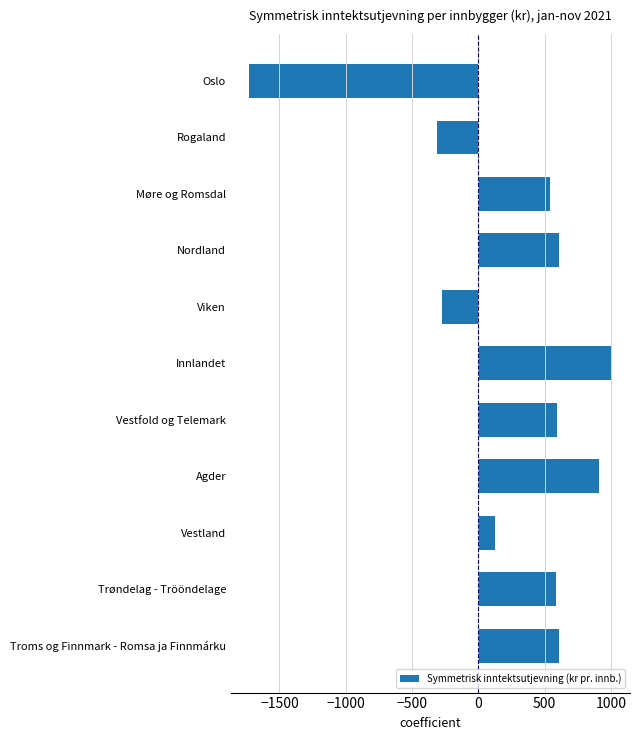

How many bars are there in total?

11